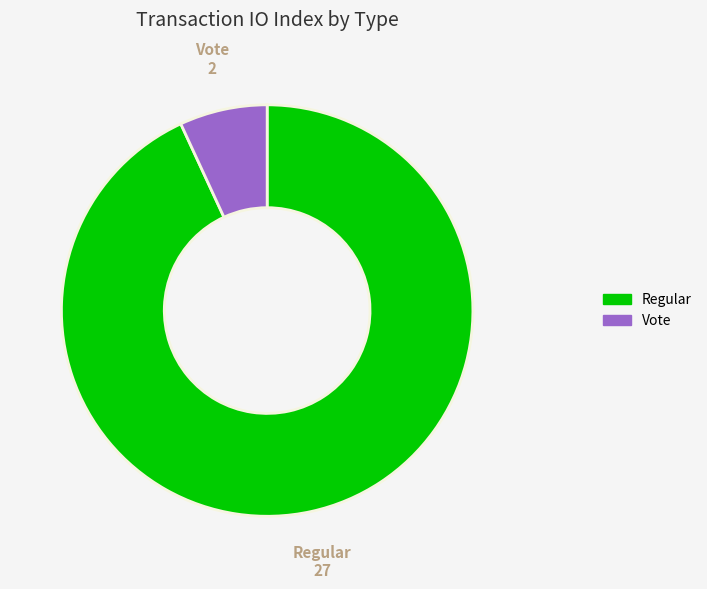

True or false: Regular accounts for 93% of the total.

True